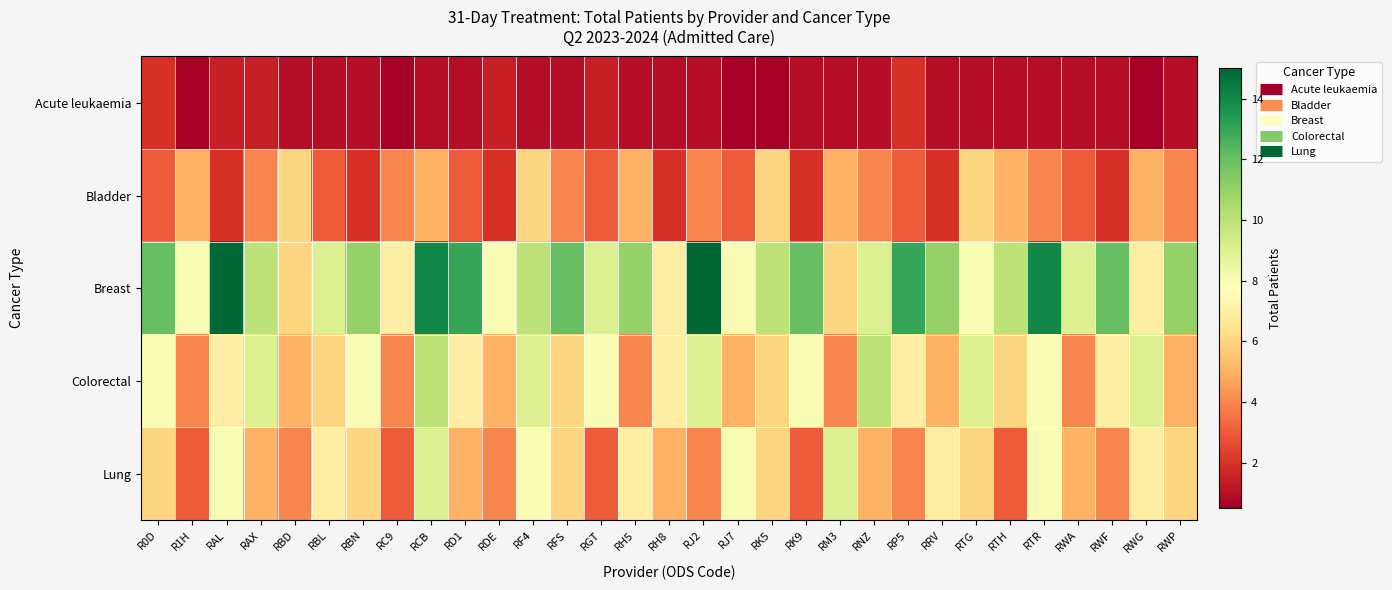

At how many categories does at least one series exceed 12?

6